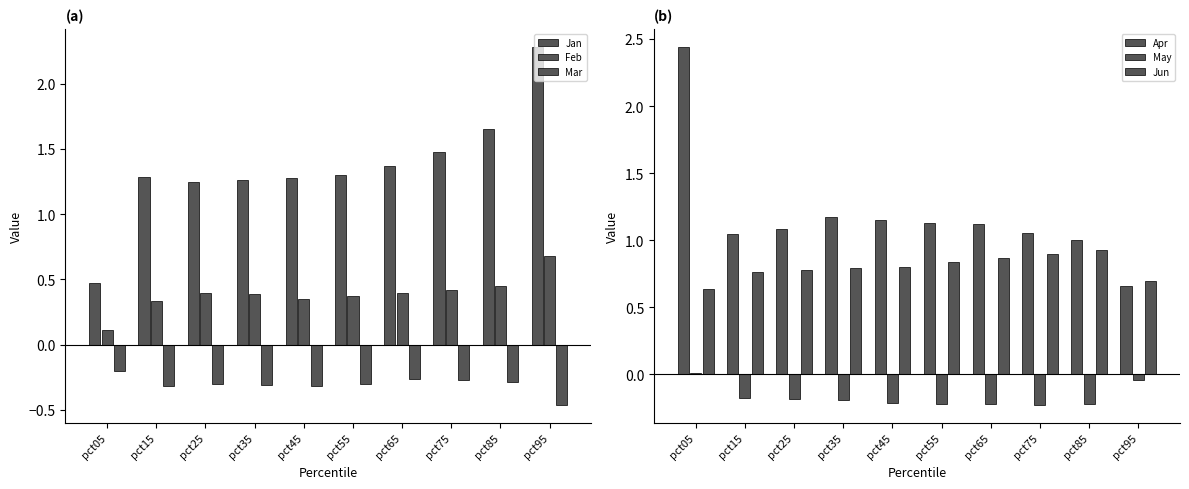

What is the difference between the maximum and minimum values in the May series?

0.2